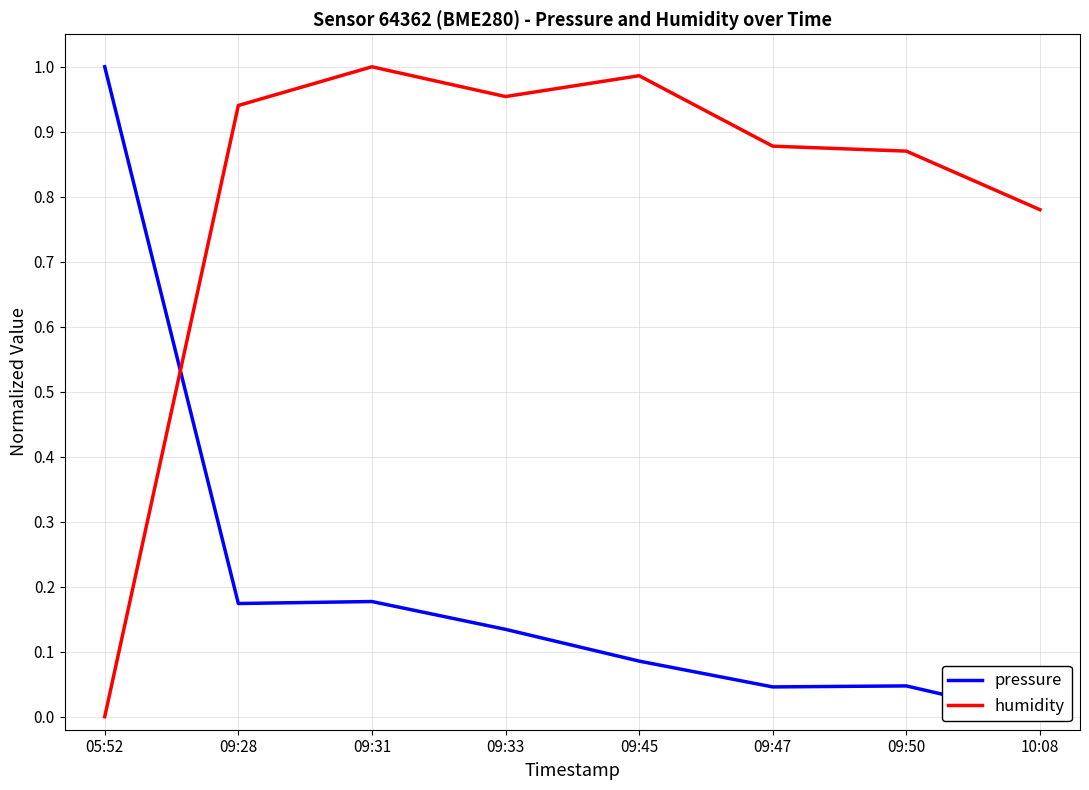

At which label is humidity closest to 0?

05:52